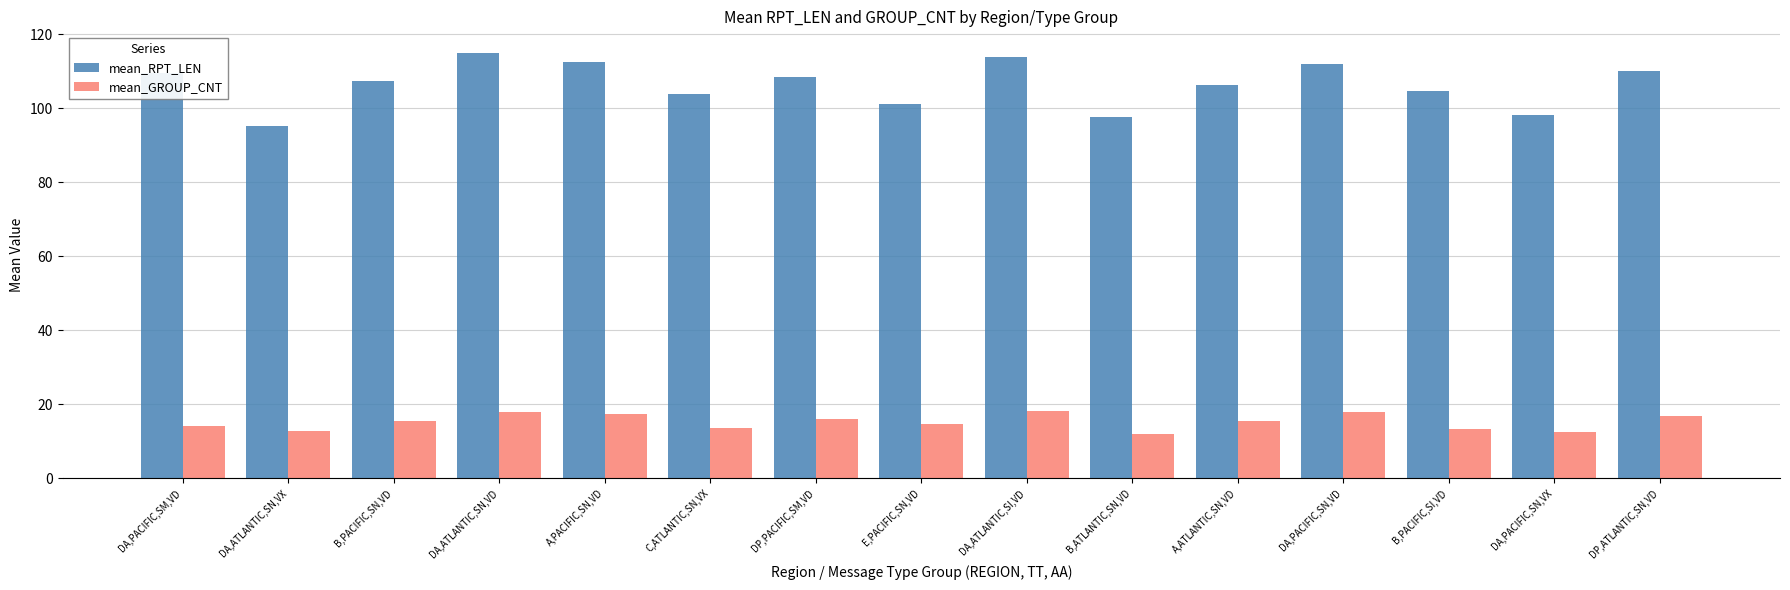

Is it true that mean_GROUP_CNT equals 15.6 at B,PACIFIC,SN,VD?

True